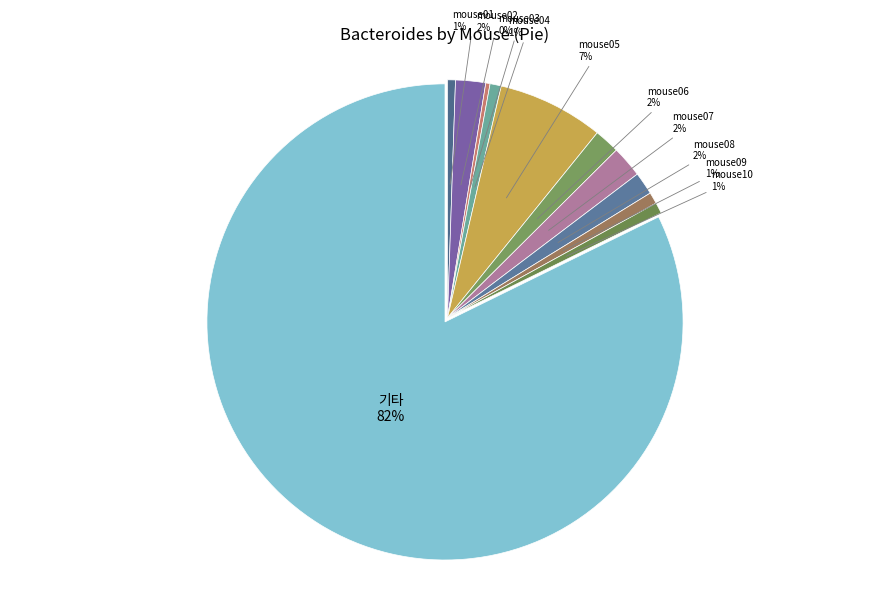

How many segments does this pie chart have?

11